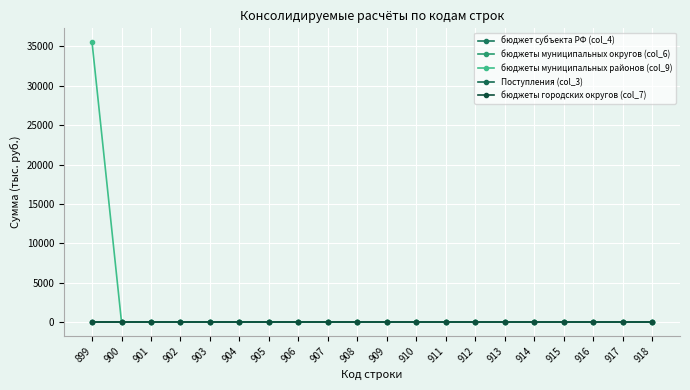

What is the total value across all series at 899?

35525.3